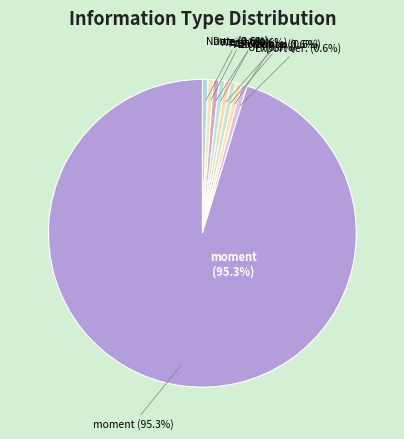

To the nearest percent, what portion does meta (Name) represent?

1%